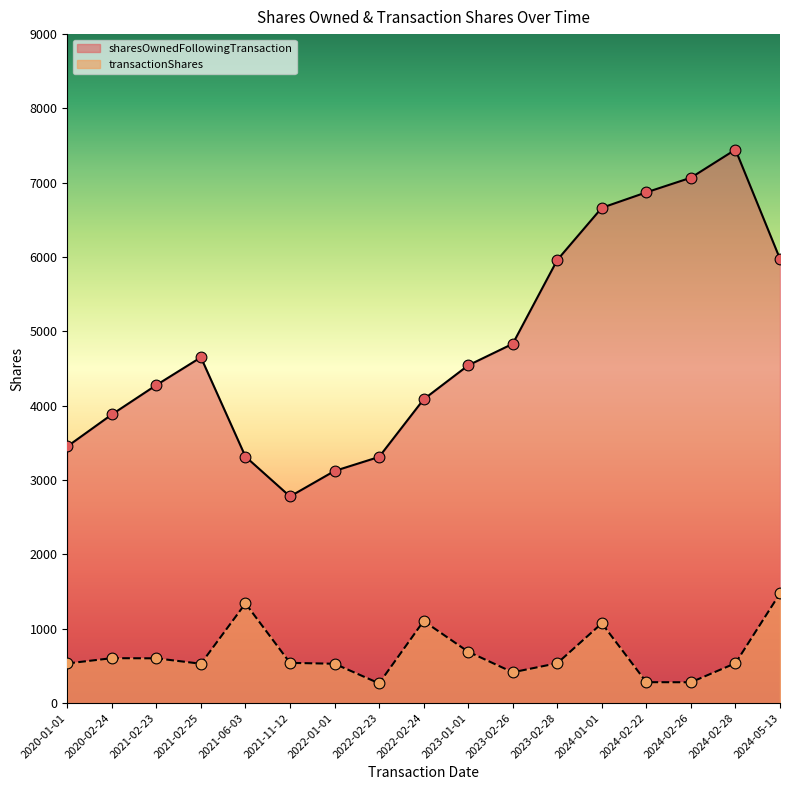

Which series has the largest total across all categories?

sharesOwnedFollowingTransaction